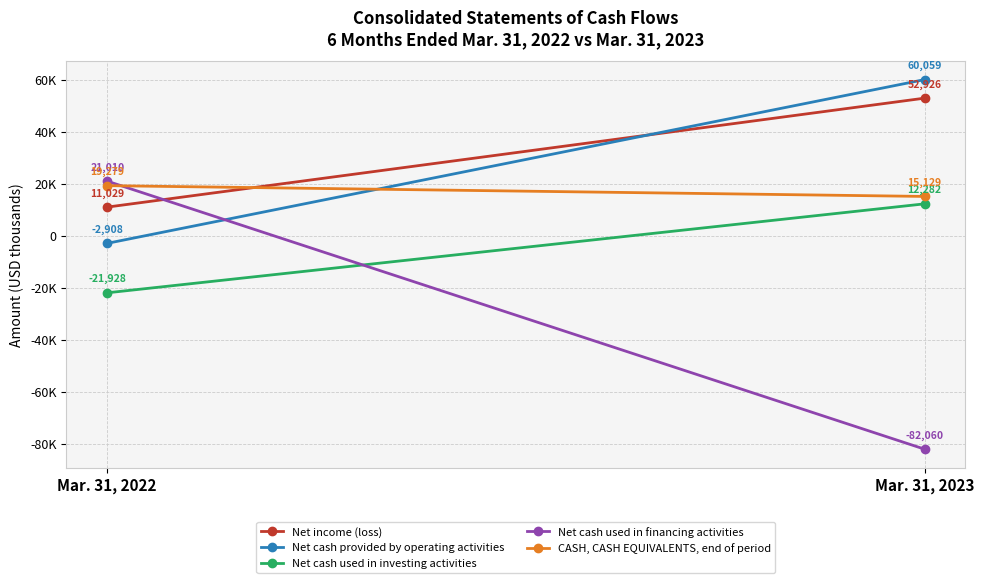

Which category has the lowest value in the CASH, CASH EQUIVALENTS, end of period series?

Mar. 31, 2023